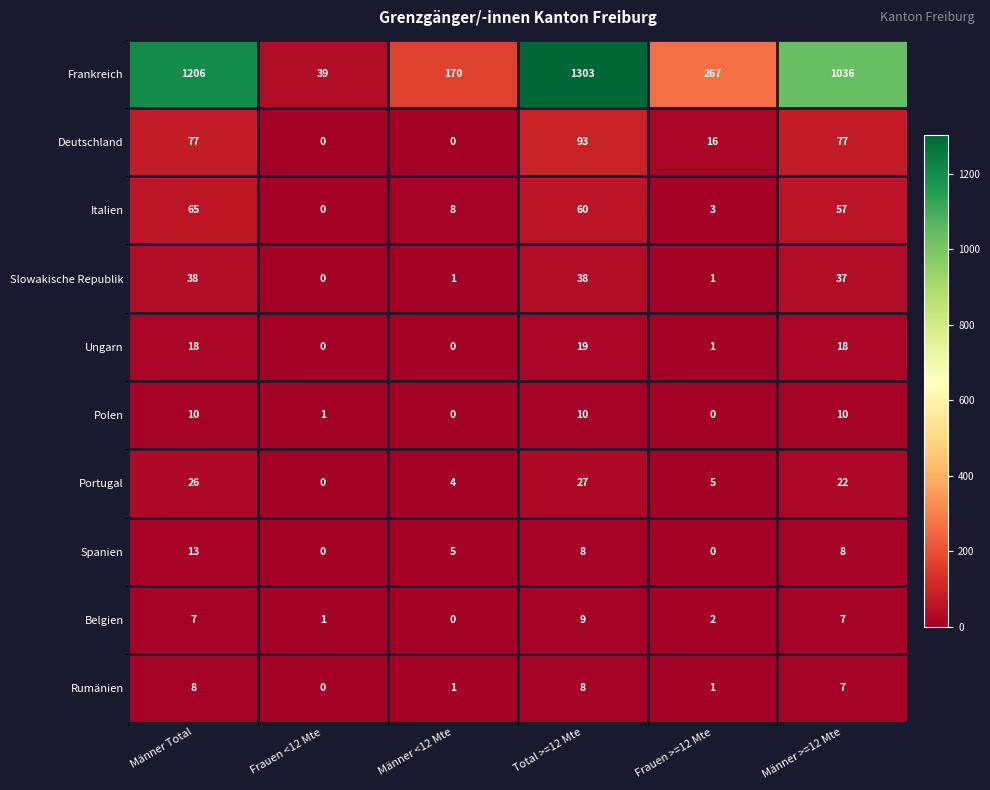

What is the total value across all series at Männer <12 Mte?

189